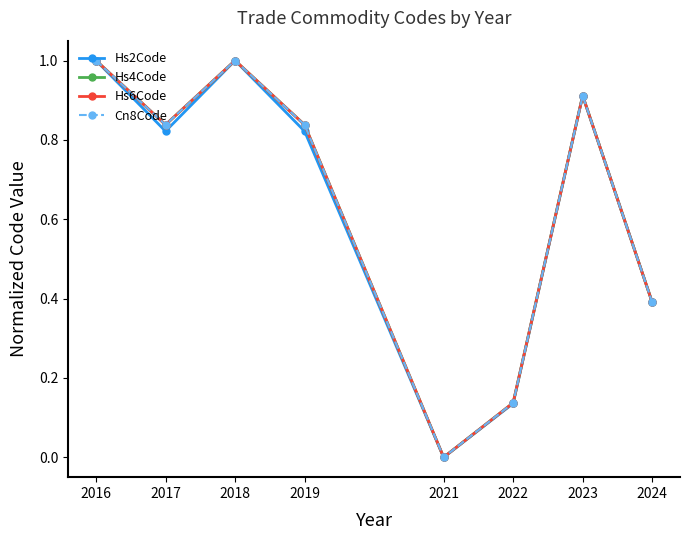

Where is the first local minimum for Hs6Code?

2017